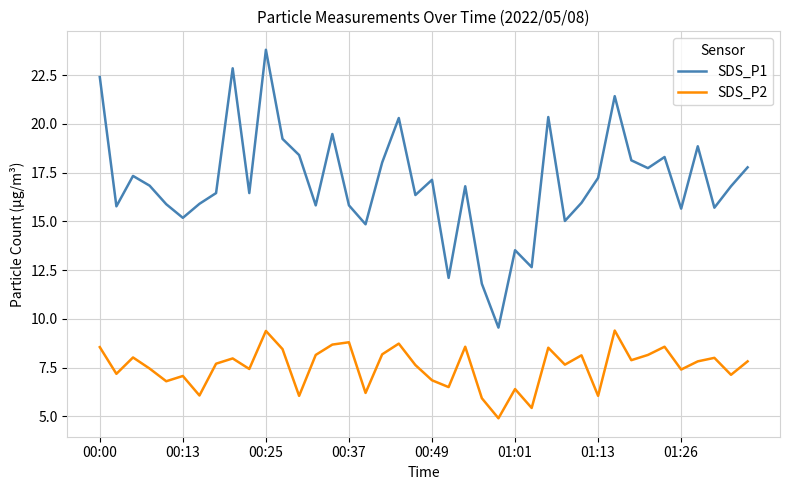

True or false: SDS_P2 and SDS_P1 cross at least once.

False